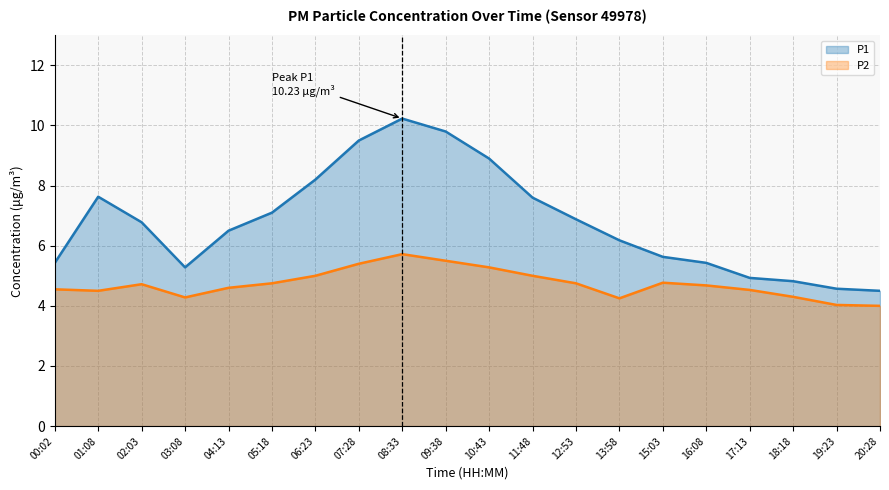

At which label does P2 reach its minimum?

20:28